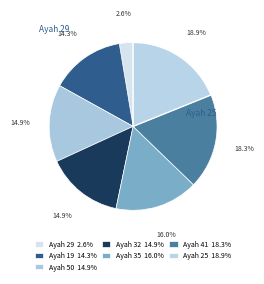

How many segments does this pie chart have?

7